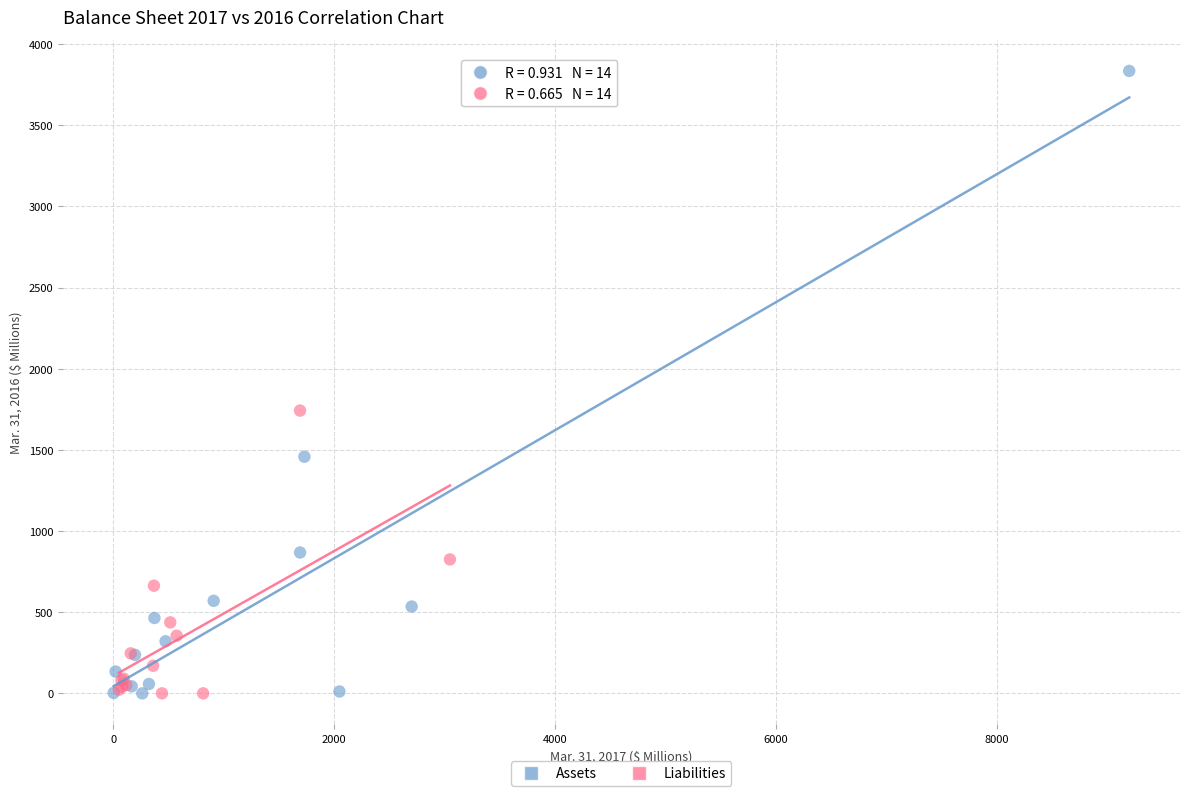

Which series contains the highest Y value?

Assets